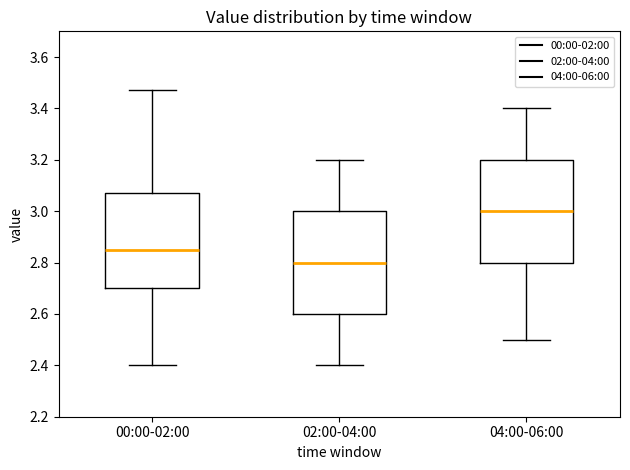

Which box has the lowest median line?

02:00-04:00